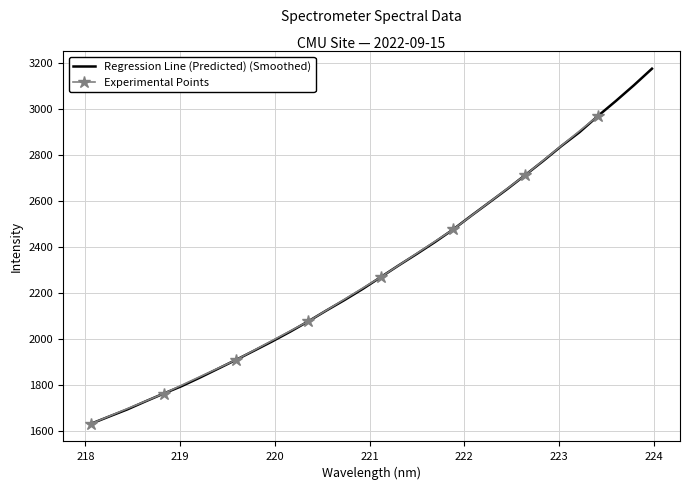

Count the number of categories in the chart.

32